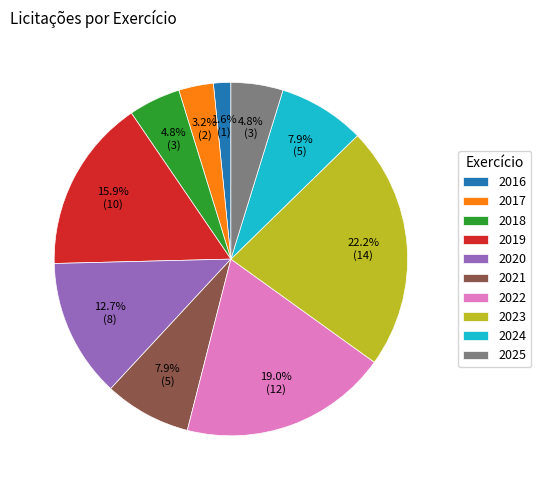

To the nearest percent, what is the combined percentage of 2018 and 2022?

24%